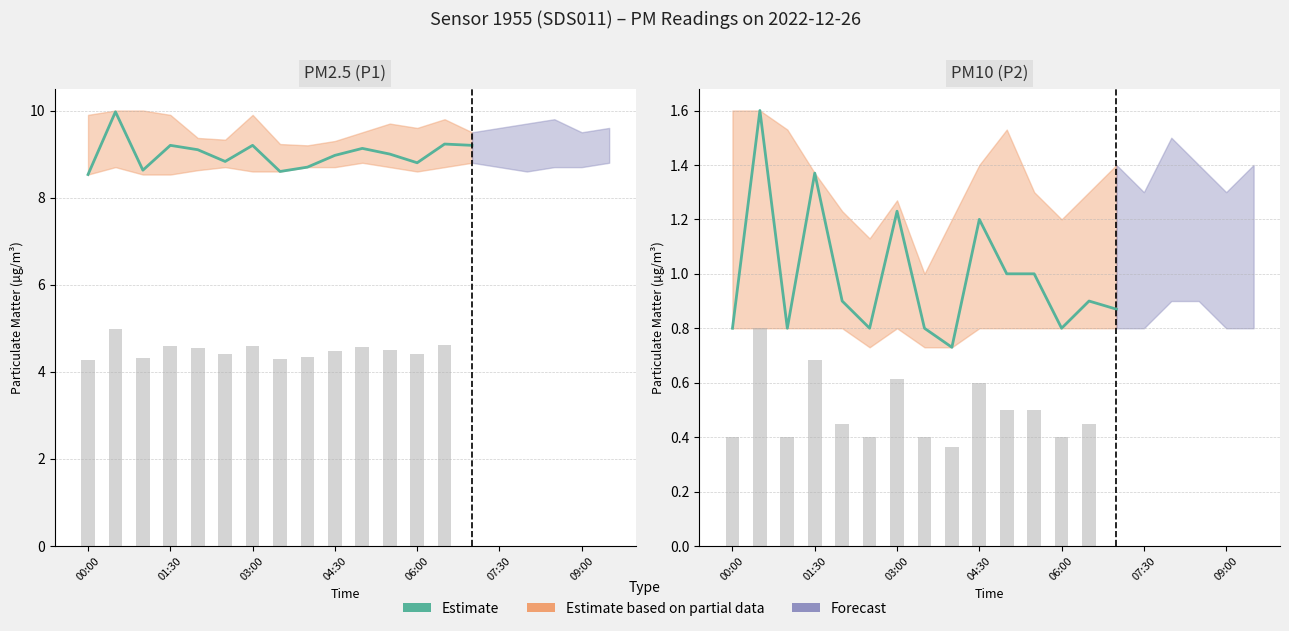

Reading left to right, what are all the values shown in this chart?

0.8	1.6	0.8	1.4	0.9	0.8	1.2	0.8	0.7	1.2	1.0	1.0	0.8	0.9	0.9